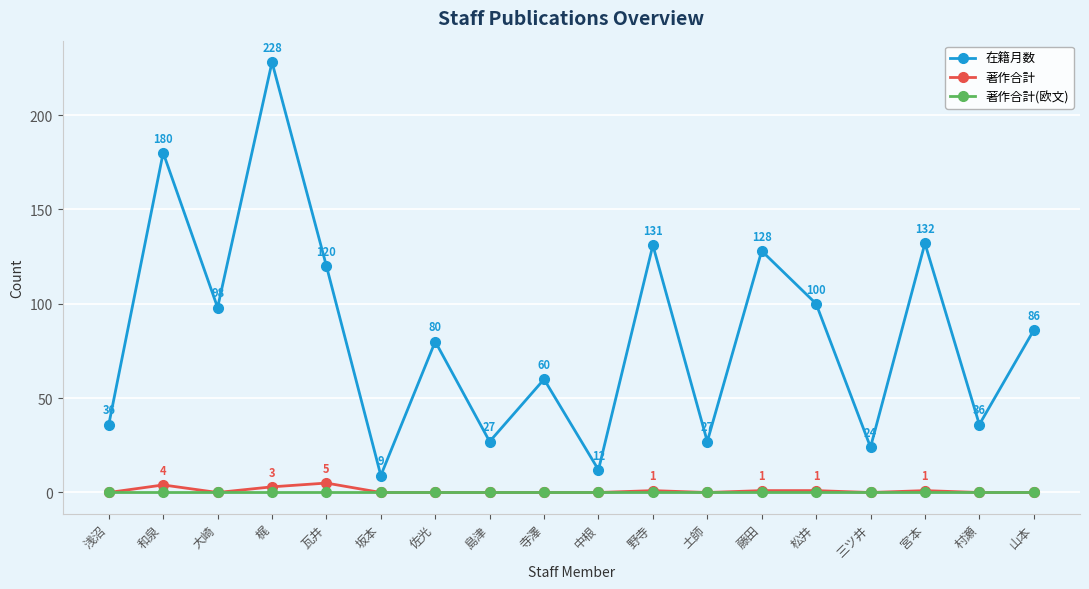

Where is the first local minimum for 在籍月数?

大崎